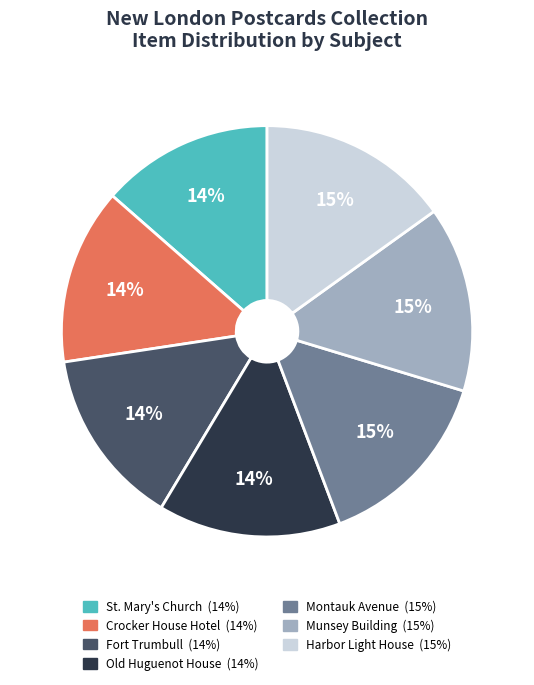

Is it true that Old Huguenot House is 20% of the pie?

False